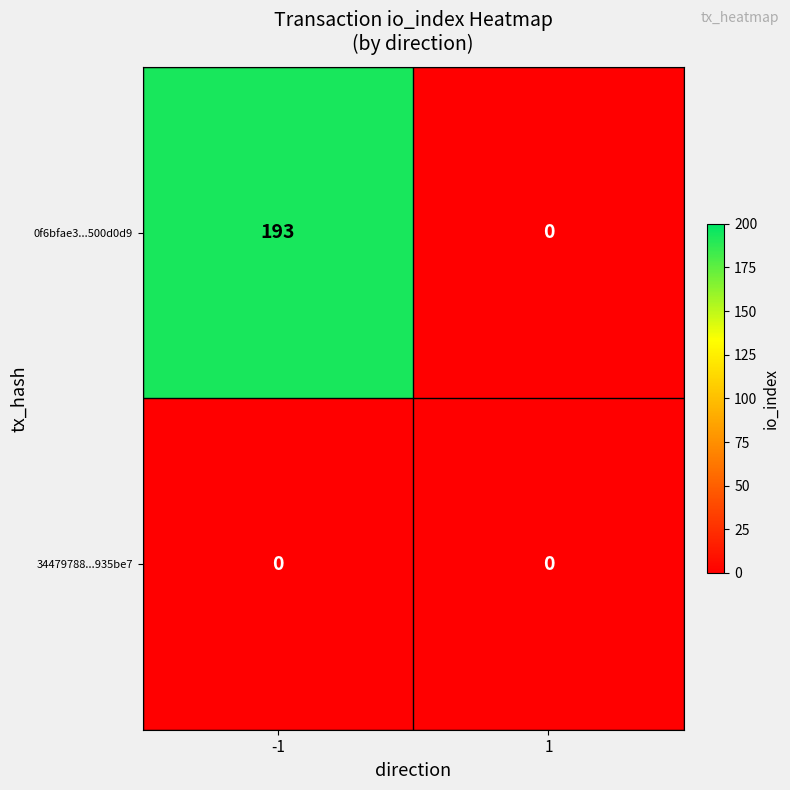

What is the greatest value displayed?

193